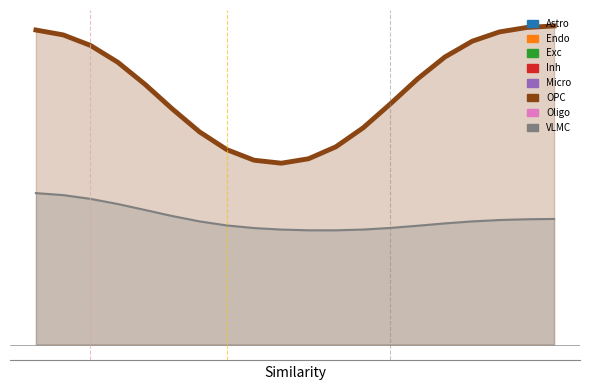

Reading right to left, list all the values displayed in this chart.

P1 line: 3.0	2.9	2.9	2.8	2.7	2.5	2.2	2.0	1.8	1.7	1.7	1.7	1.8	2.0	2.2	2.4	2.6	2.8	2.9	2.9
P2 line: 1.2	1.2	1.2	1.1	1.1	1.1	1.1	1.1	1.1	1.1	1.1	1.1	1.1	1.1	1.2	1.3	1.3	1.4	1.4	1.4